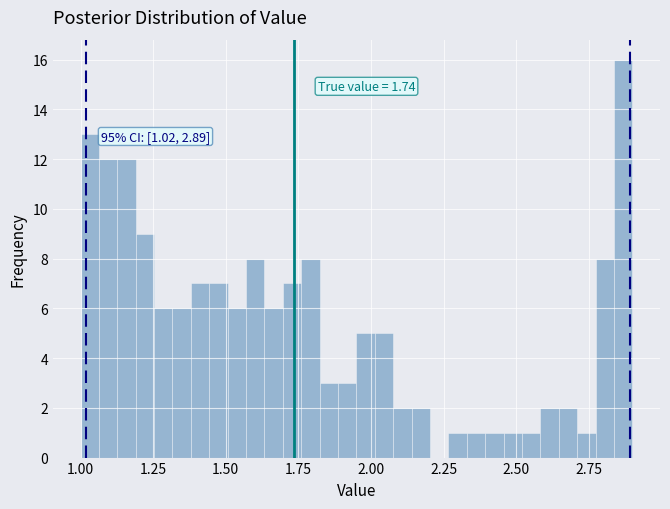

Around what value on the x-axis is the tallest bar? Give the approximate position of its centre, as read against the axis.

2.85